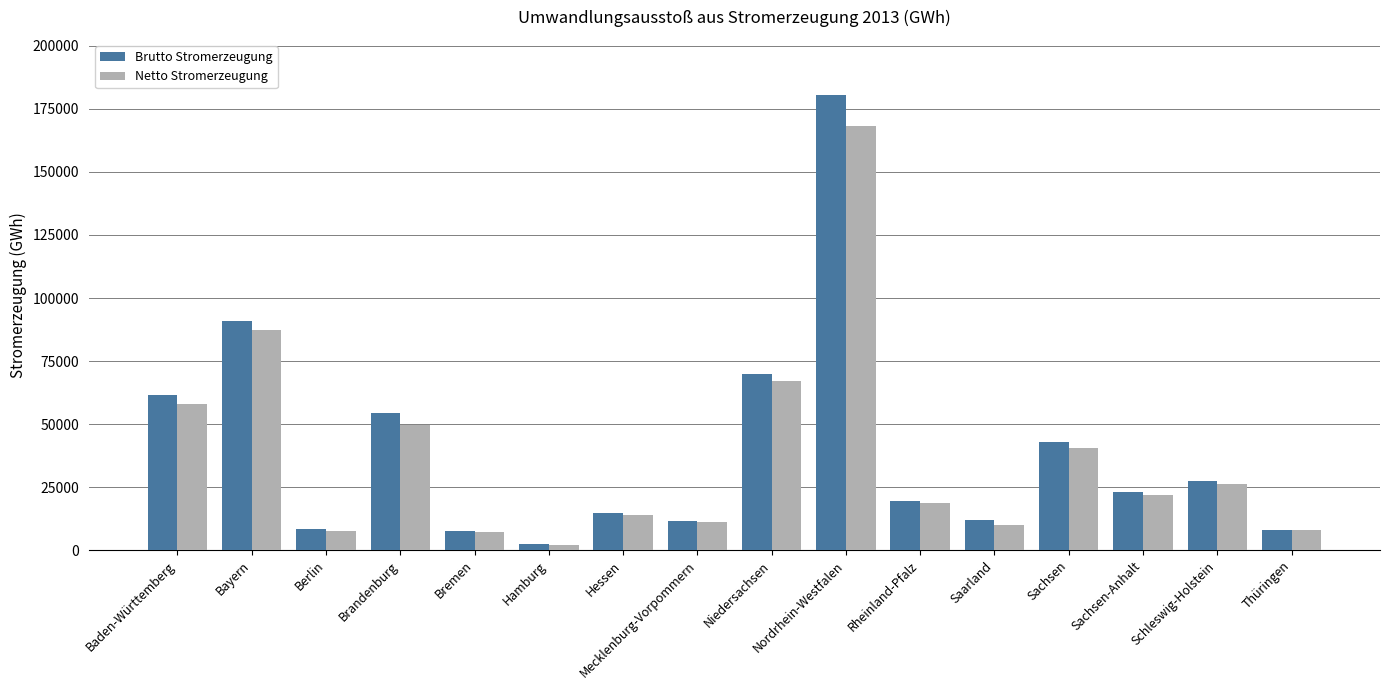

What is the sum of all Netto Stromerzeugung values?

597276